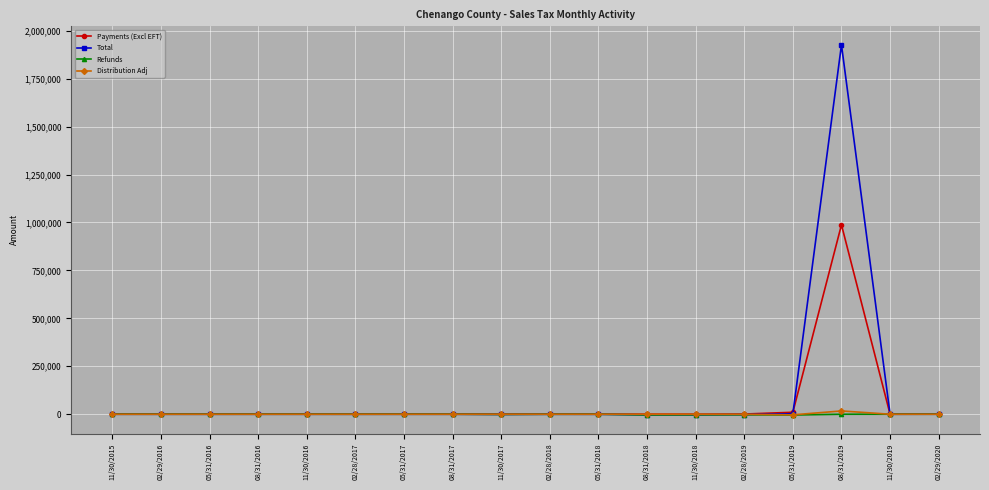

Is it true that Distribution Adj equals 17051.7 at 08/31/2019?

True